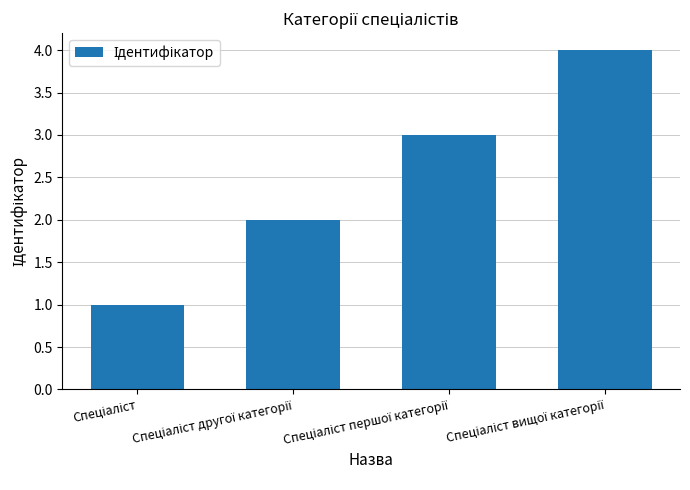

What is the difference between the maximum and minimum values?

3